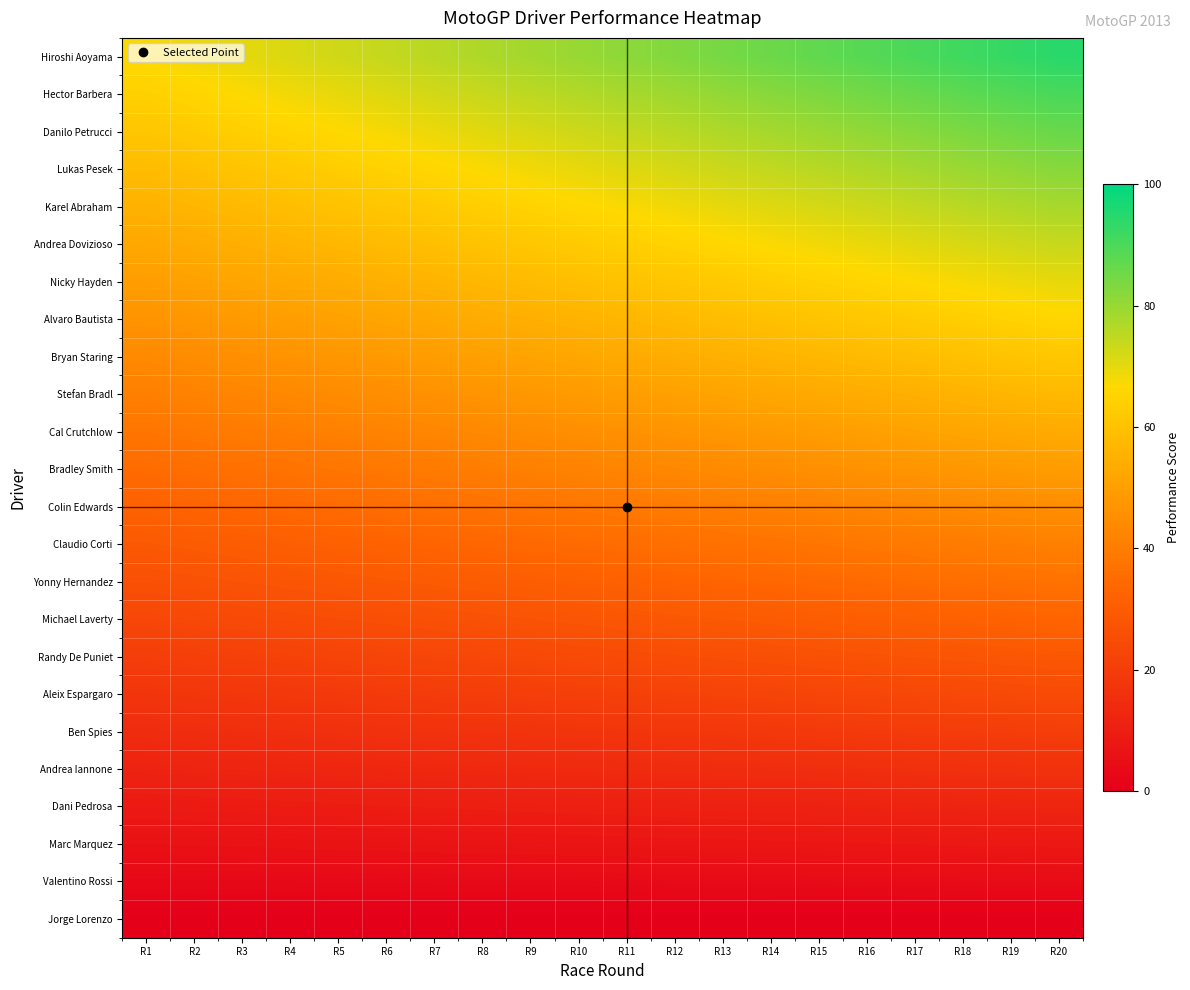

Reading left to right, transcribe all the data shown in this chart.

Hiroshi Aoyama: R1=67.1	R2=68.5	R3=70.0	R4=71.4	R5=72.8	R6=74.3	R7=75.7	R8=77.1	R9=78.6	R10=80.0	R11=81.5	R12=82.9	R13=84.3	R14=85.8	R15=87.2	R16=88.6	R17=90.1	R18=91.5	R19=93.0	R20=94.4
Hector Barbera: R1=64.2	R2=65.5	R3=66.9	R4=68.3	R5=69.7	R6=71.0	R7=72.4	R8=73.8	R9=75.2	R10=76.5	R11=77.9	R12=79.3	R13=80.7	R14=82.0	R15=83.4	R16=84.8	R17=86.2	R18=87.5	R19=88.9	R20=90.3
Danilo Petrucci: R1=61.2	R2=62.6	R3=63.9	R4=65.2	R5=66.5	R6=67.8	R7=69.1	R8=70.4	R9=71.8	R10=73.1	R11=74.4	R12=75.7	R13=77.0	R14=78.3	R15=79.6	R16=80.9	R17=82.2	R18=83.6	R19=84.9	R20=86.2
Lukas Pesek: R1=58.3	R2=59.6	R3=60.8	R4=62.1	R5=63.3	R6=64.6	R7=65.8	R8=67.1	R9=68.3	R10=69.6	R11=70.8	R12=72.1	R13=73.3	R14=74.6	R15=75.8	R16=77.1	R17=78.3	R18=79.6	R19=80.8	R20=82.1
Karel Abraham: R1=55.4	R2=56.6	R3=57.8	R4=59.0	R5=60.2	R6=61.4	R7=62.5	R8=63.7	R9=64.9	R10=66.1	R11=67.3	R12=68.5	R13=69.7	R14=70.9	R15=72.0	R16=73.2	R17=74.4	R18=75.6	R19=76.8	R20=78.0
Andrea Dovizioso: R1=52.5	R2=53.6	R3=54.8	R4=55.9	R5=57.0	R6=58.1	R7=59.2	R8=60.4	R9=61.5	R10=62.6	R11=63.8	R12=64.9	R13=66.0	R14=67.1	R15=68.2	R16=69.4	R17=70.5	R18=71.6	R19=72.8	R20=73.9
Nicky Hayden: R1=49.6	R2=50.6	R3=51.7	R4=52.8	R5=53.8	R6=54.9	R7=56.0	R8=57.0	R9=58.1	R10=59.1	R11=60.2	R12=61.3	R13=62.3	R14=63.4	R15=64.5	R16=65.5	R17=66.6	R18=67.6	R19=68.7	R20=69.8
Alvaro Bautista: R1=46.7	R2=47.7	R3=48.7	R4=49.7	R5=50.7	R6=51.7	R7=52.7	R8=53.7	R9=54.7	R10=55.7	R11=56.7	R12=57.7	R13=58.7	R14=59.7	R15=60.7	R16=61.7	R17=62.7	R18=63.7	R19=64.7	R20=65.7
Bryan Staring: R1=43.8	R2=44.7	R3=45.6	R4=46.6	R5=47.5	R6=48.4	R7=49.4	R8=50.3	R9=51.2	R10=52.2	R11=53.1	R12=54.1	R13=55.0	R14=55.9	R15=56.9	R16=57.8	R17=58.8	R18=59.7	R19=60.6	R20=61.6
Stefan Bradl: R1=40.8	R2=41.7	R3=42.6	R4=43.5	R5=44.3	R6=45.2	R7=46.1	R8=47.0	R9=47.8	R10=48.7	R11=49.6	R12=50.5	R13=51.3	R14=52.2	R15=53.1	R16=54.0	R17=54.8	R18=55.7	R19=56.6	R20=57.5
Cal Crutchlow: R1=37.9	R2=38.7	R3=39.5	R4=40.4	R5=41.2	R6=42.0	R7=42.8	R8=43.6	R9=44.4	R10=45.2	R11=46.0	R12=46.9	R13=47.7	R14=48.5	R15=49.3	R16=50.1	R17=50.9	R18=51.7	R19=52.5	R20=53.4
Bradley Smith: R1=35.0	R2=35.8	R3=36.5	R4=37.2	R5=38.0	R6=38.7	R7=39.5	R8=40.2	R9=41.0	R10=41.8	R11=42.5	R12=43.2	R13=44.0	R14=44.8	R15=45.5	R16=46.2	R17=47.0	R18=47.8	R19=48.5	R20=49.2
Colin Edwards: R1=32.1	R2=32.8	R3=33.5	R4=34.1	R5=34.8	R6=35.5	R7=36.2	R8=36.9	R9=37.6	R10=38.3	R11=39.0	R12=39.6	R13=40.3	R14=41.0	R15=41.7	R16=42.4	R17=43.1	R18=43.8	R19=44.5	R20=45.1
Claudio Corti: R1=29.2	R2=29.8	R3=30.4	R4=31.0	R5=31.7	R6=32.3	R7=32.9	R8=33.5	R9=34.2	R10=34.8	R11=35.4	R12=36.0	R13=36.7	R14=37.3	R15=37.9	R16=38.5	R17=39.2	R18=39.8	R19=40.4	R20=41.0
Yonny Hernandez: R1=26.2	R2=26.8	R3=27.4	R4=27.9	R5=28.5	R6=29.1	R7=29.6	R8=30.2	R9=30.7	R10=31.3	R11=31.9	R12=32.4	R13=33.0	R14=33.6	R15=34.1	R16=34.7	R17=35.2	R18=35.8	R19=36.4	R20=36.9
Michael Laverty: R1=23.3	R2=23.8	R3=24.3	R4=24.8	R5=25.3	R6=25.8	R7=26.3	R8=26.8	R9=27.3	R10=27.8	R11=28.3	R12=28.8	R13=29.3	R14=29.8	R15=30.3	R16=30.8	R17=31.3	R18=31.8	R19=32.3	R20=32.8
Randy De Puniet: R1=20.4	R2=20.9	R3=21.3	R4=21.7	R5=22.2	R6=22.6	R7=23.0	R8=23.5	R9=23.9	R10=24.4	R11=24.8	R12=25.2	R13=25.7	R14=26.1	R15=26.5	R16=27.0	R17=27.4	R18=27.9	R19=28.3	R20=28.7
Aleix Espargaro: R1=17.5	R2=17.9	R3=18.2	R4=18.6	R5=19.0	R6=19.4	R7=19.7	R8=20.1	R9=20.5	R10=20.9	R11=21.2	R12=21.6	R13=22.0	R14=22.4	R15=22.7	R16=23.1	R17=23.5	R18=23.9	R19=24.2	R20=24.6
Ben Spies: R1=14.6	R2=14.9	R3=15.2	R4=15.5	R5=15.8	R6=16.1	R7=16.5	R8=16.8	R9=17.1	R10=17.4	R11=17.7	R12=18.0	R13=18.3	R14=18.6	R15=19.0	R16=19.3	R17=19.6	R18=19.9	R19=20.2	R20=20.5
Andrea Iannone: R1=11.7	R2=11.9	R3=12.2	R4=12.4	R5=12.7	R6=12.9	R7=13.2	R8=13.4	R9=13.7	R10=13.9	R11=14.2	R12=14.4	R13=14.7	R14=14.9	R15=15.2	R16=15.4	R17=15.7	R18=15.9	R19=16.2	R20=16.4
Dani Pedrosa: R1=8.8	R2=8.9	R3=9.1	R4=9.3	R5=9.5	R6=9.7	R7=9.9	R8=10.1	R9=10.2	R10=10.4	R11=10.6	R12=10.8	R13=11.0	R14=11.2	R15=11.4	R16=11.6	R17=11.8	R18=11.9	R19=12.1	R20=12.3
Marc Marquez: R1=5.8	R2=6.0	R3=6.1	R4=6.2	R5=6.3	R6=6.5	R7=6.6	R8=6.7	R9=6.8	R10=7.0	R11=7.1	R12=7.2	R13=7.3	R14=7.5	R15=7.6	R16=7.7	R17=7.8	R18=8.0	R19=8.1	R20=8.2
Valentino Rossi: R1=2.9	R2=3.0	R3=3.0	R4=3.1	R5=3.2	R6=3.2	R7=3.3	R8=3.4	R9=3.4	R10=3.5	R11=3.5	R12=3.6	R13=3.7	R14=3.7	R15=3.8	R16=3.9	R17=3.9	R18=4.0	R19=4.0	R20=4.1
Jorge Lorenzo: R1=0.0	R2=0.0	R3=0.0	R4=0.0	R5=0.0	R6=0.0	R7=0.0	R8=0.0	R9=0.0	R10=0.0	R11=0.0	R12=0.0	R13=0.0	R14=0.0	R15=0.0	R16=0.0	R17=0.0	R18=0.0	R19=0.0	R20=0.0